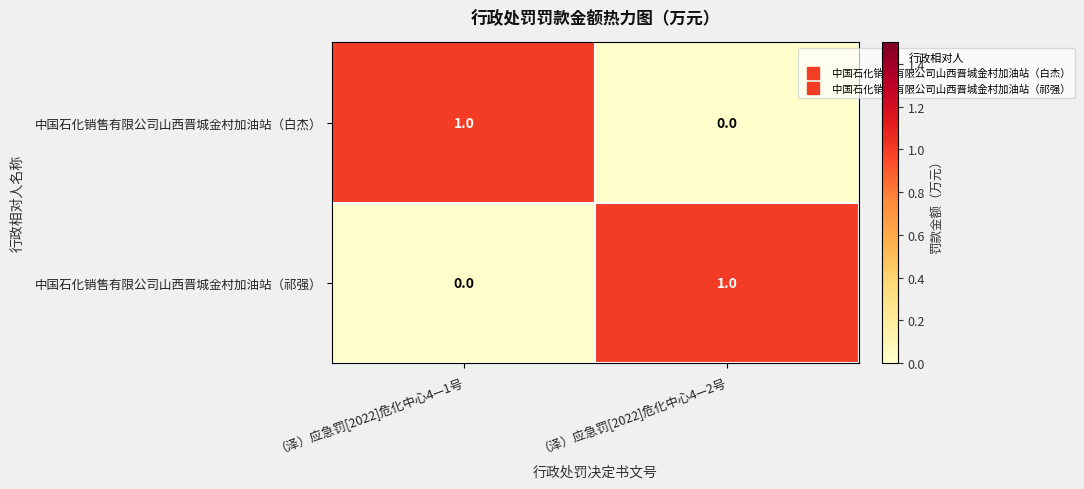

At which label is 中国石化销售有限公司山西晋城金村加油站（白杰） closest to 0?

（泽）应急罚[2022]危化中心4—2号